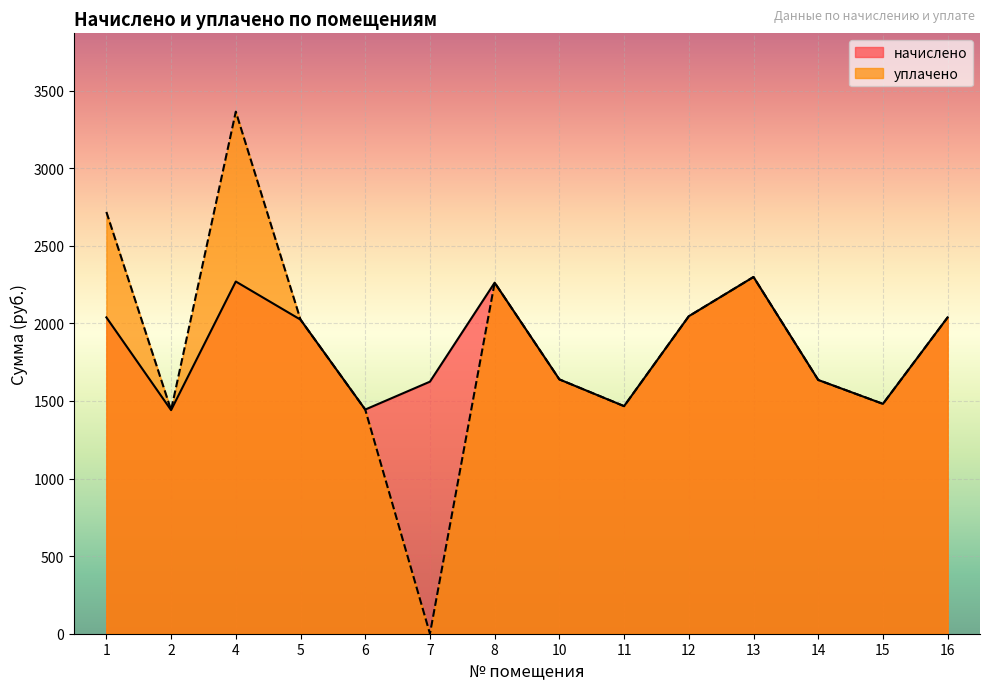

Reading left to right, what are all the values shown in this chart?

начислено: 1=2038.3	2=1440.8	4=2269.3	5=2023.6	6=1444.4	7=1624.0	8=2261.9	10=1638.7	11=1466.4	12=2045.6	13=2298.6	14=1635.0	15=1481.1	16=2038.3
уплачено: 1=2717.7	2=1440.8	4=3363.8	5=2023.6	6=1444.4	7=0.0	8=2261.9	10=1638.7	11=1466.4	12=2045.6	13=2298.6	14=1635.0	15=1481.1	16=2038.3